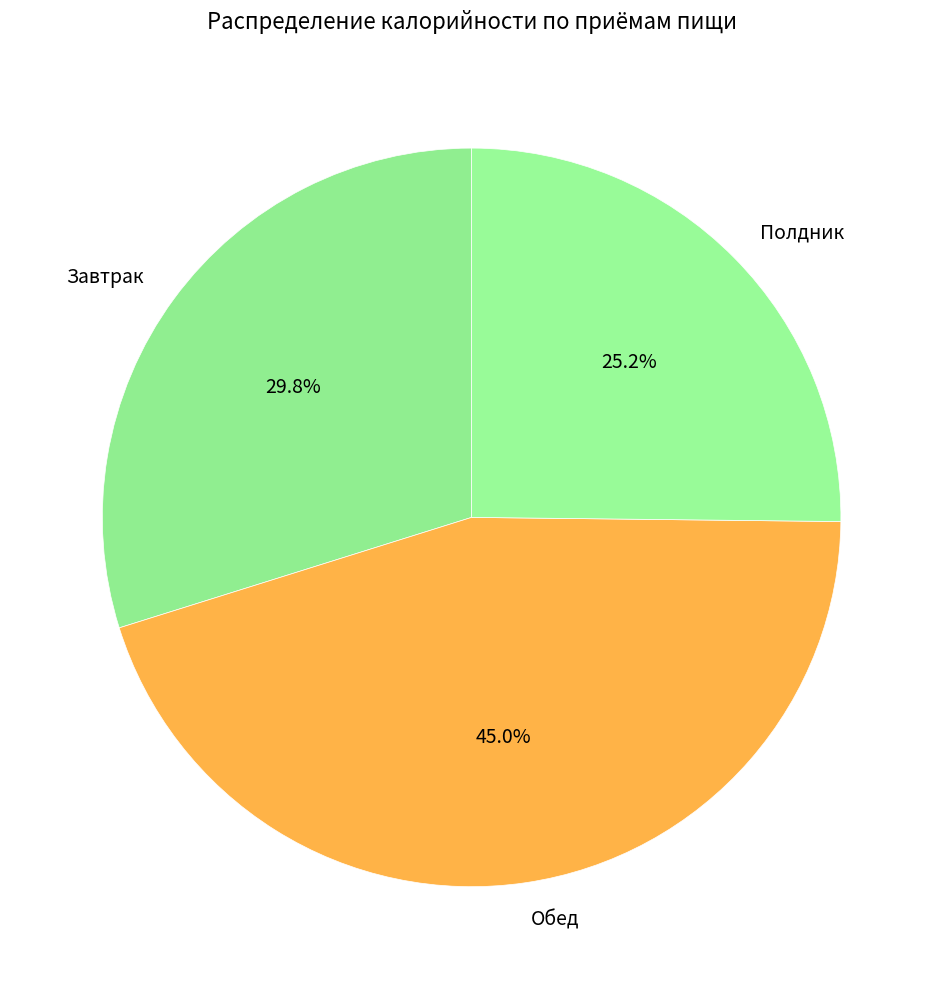

Is Полдник the majority of the pie?

No